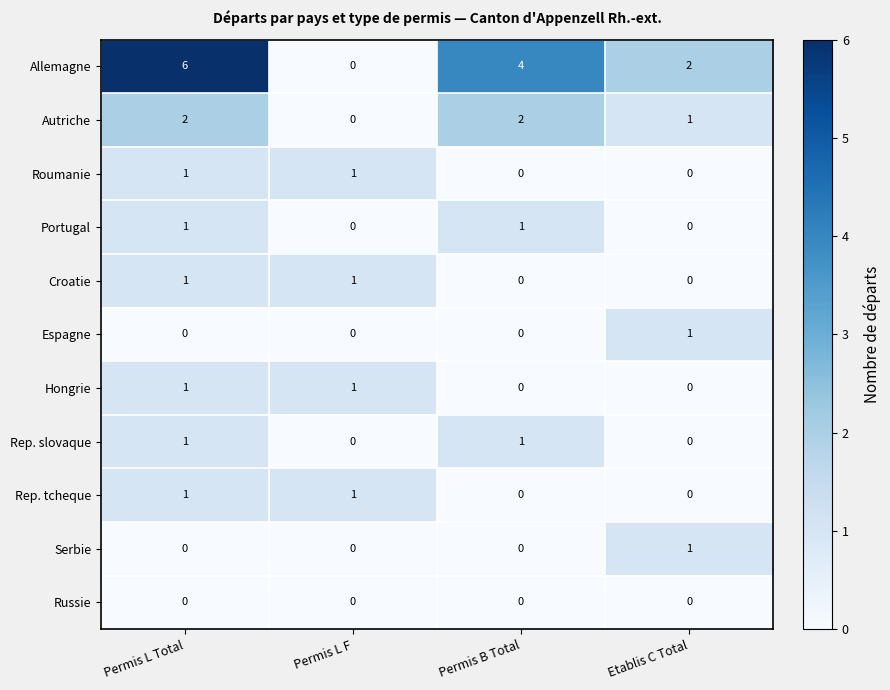

How many Rep. tcheque values are between 0 and 1?

4